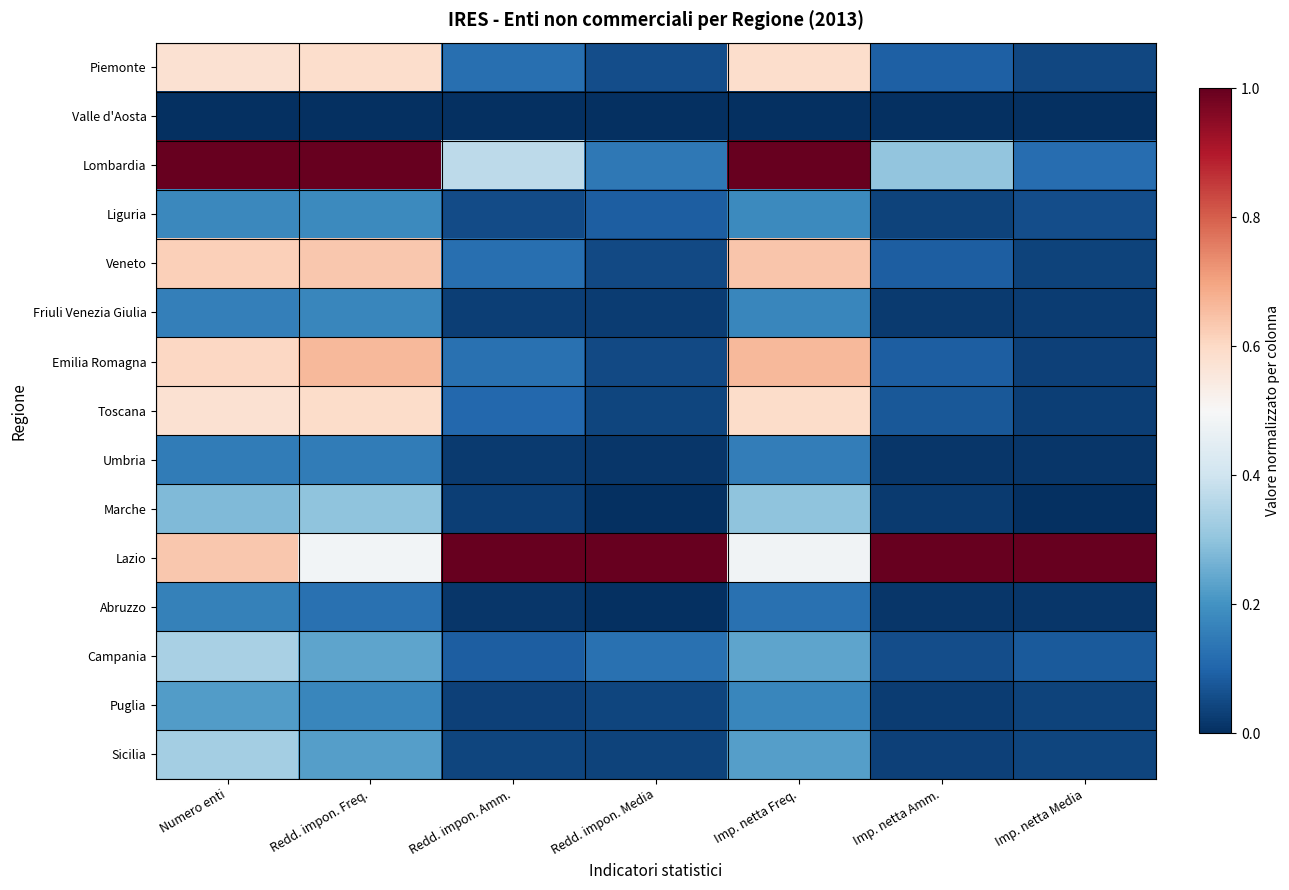

Between Imp. netta Media and Numero enti, which is larger?

Numero enti